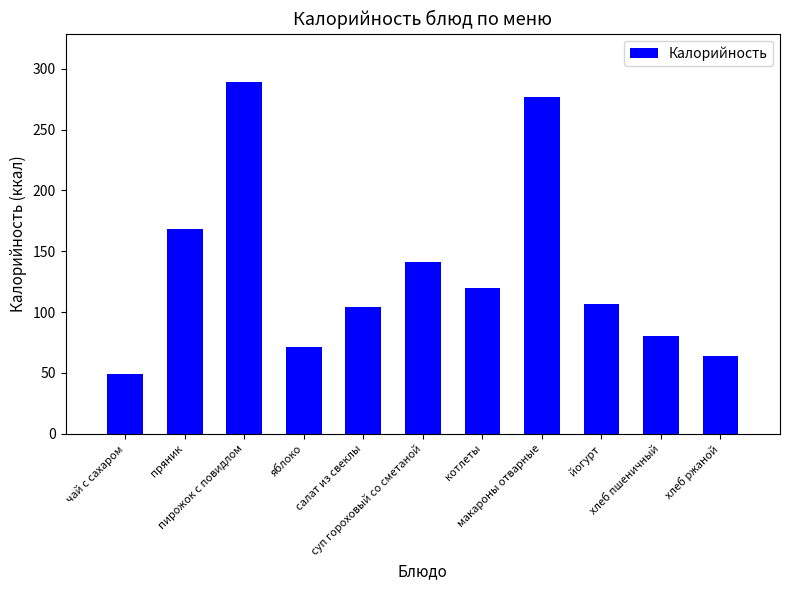

What is the sum of the values at чай с сахаром and салат из свеклы?

153